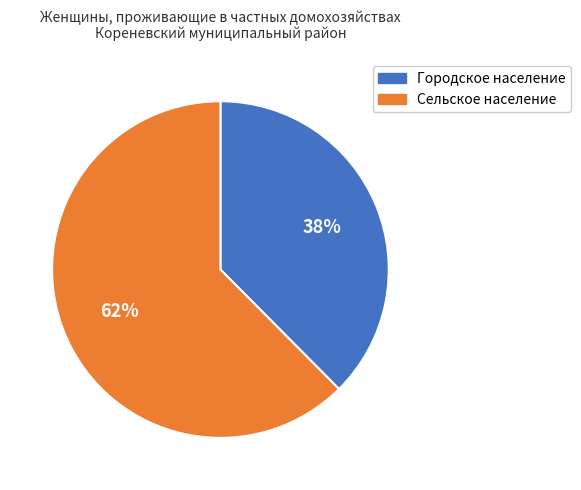

Does Городское население account for over 50% of the chart?

No